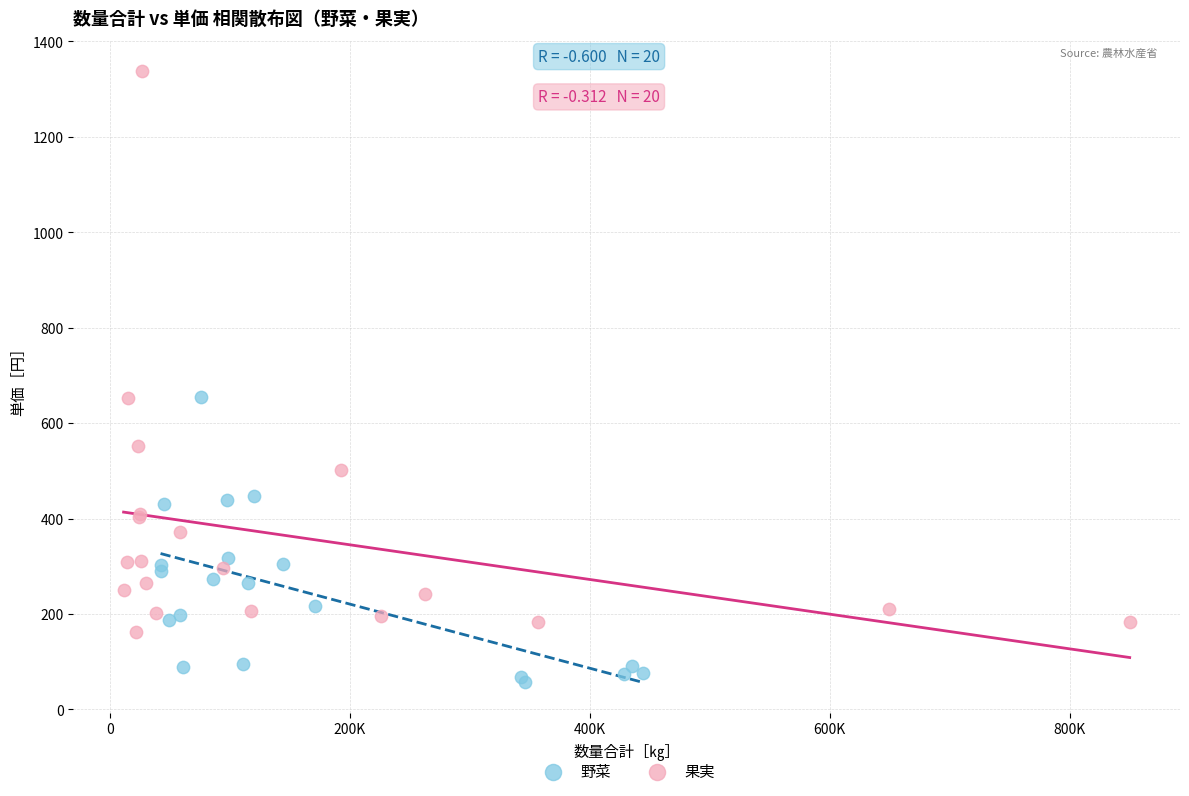

Which series reaches the minimum Y coordinate?

野菜